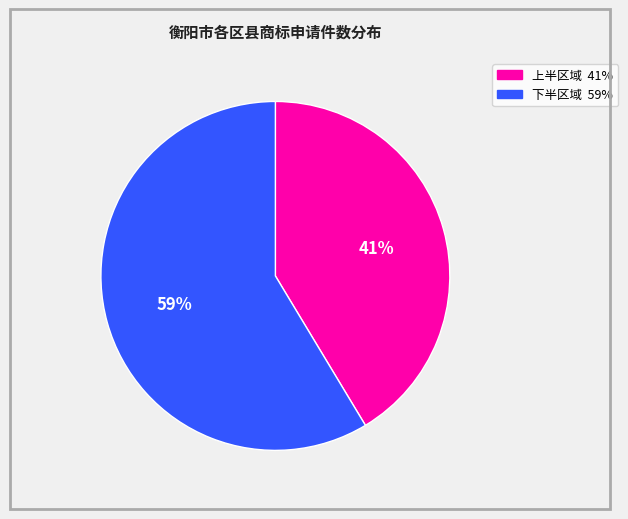

Is there a majority slice in this chart?

Yes